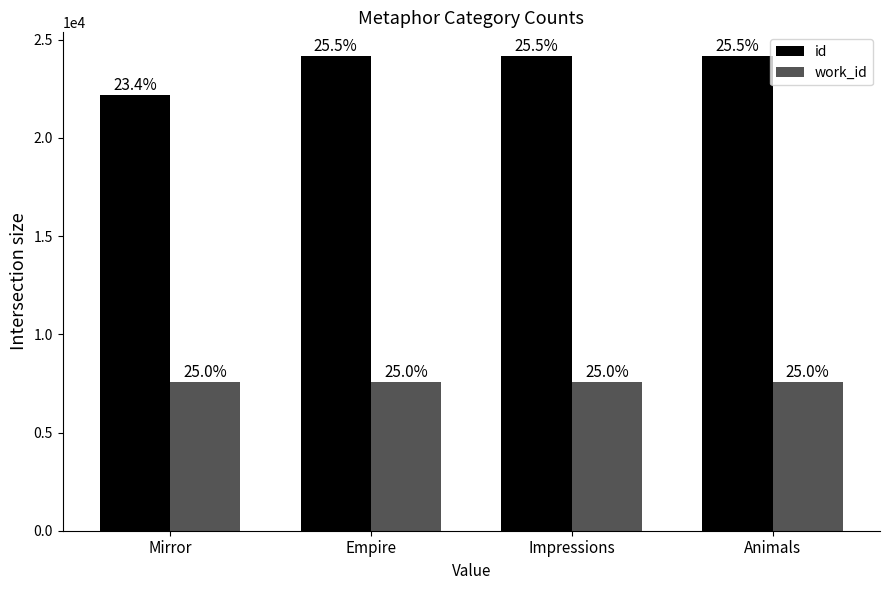

What is the value of the id bar at the 4th from the left?

24169